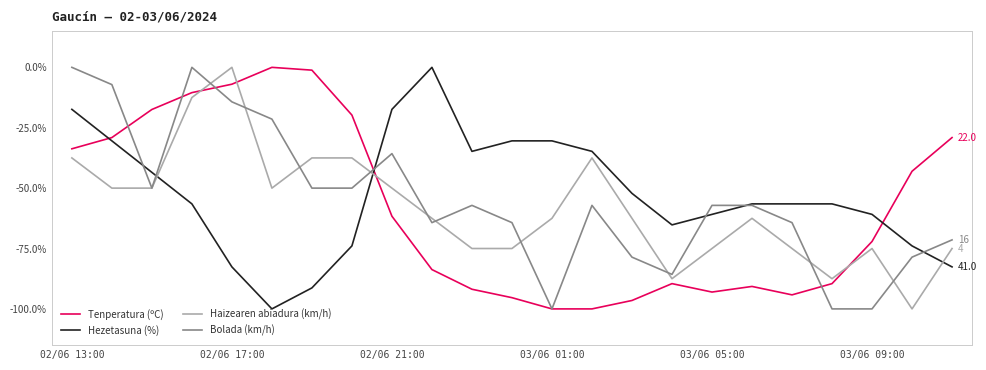

How many interior local peaks does the Haizearen abiadura (km/h) series have?

4